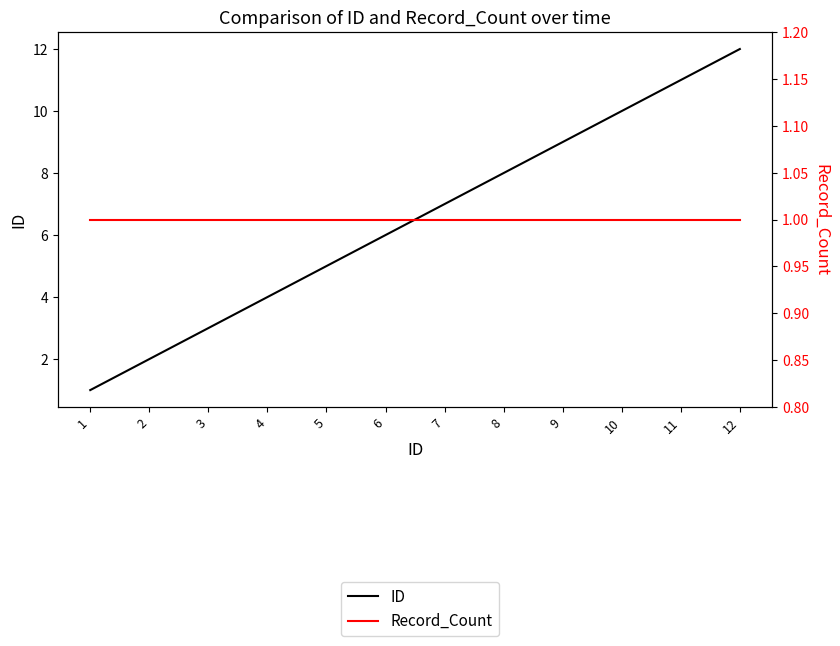

Reading left to right, transcribe all the data shown in this chart.

ID: 1	2	3	4	5	6	7	8	9	10	11	12
Record_Count: 1	1	1	1	1	1	1	1	1	1	1	1